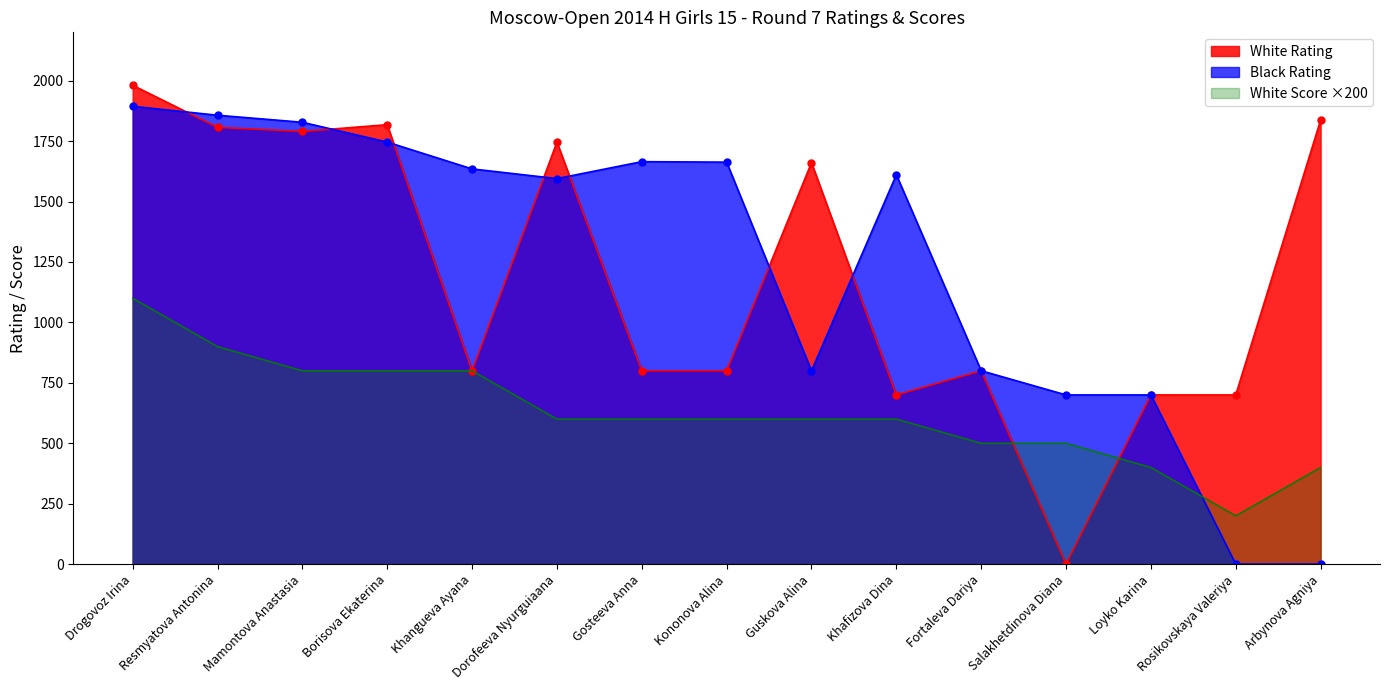

At which label does White Rating first exceed 800?

Drogovoz Irina